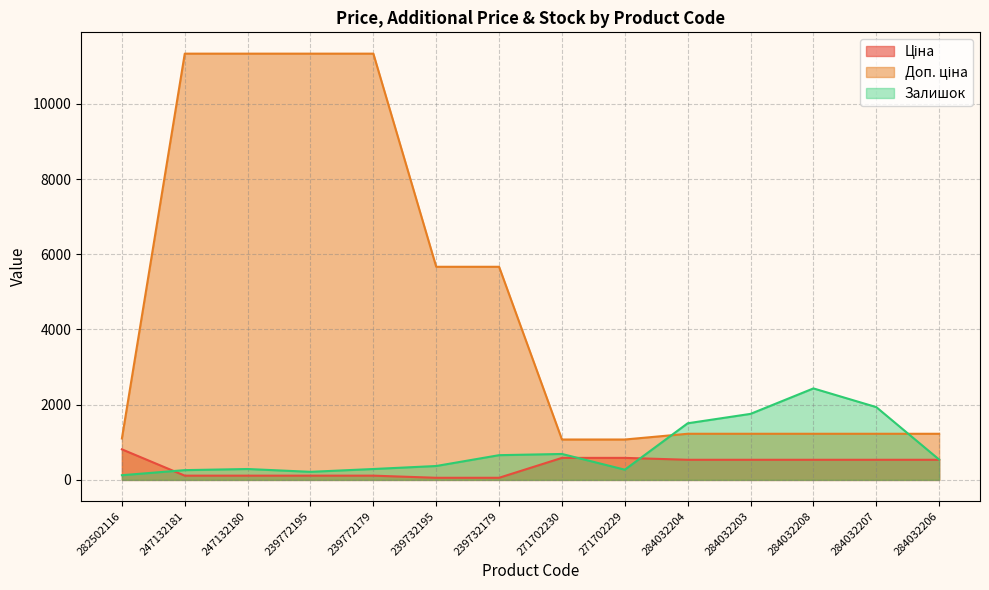

Which series has the largest total across all categories?

Доп. ціна